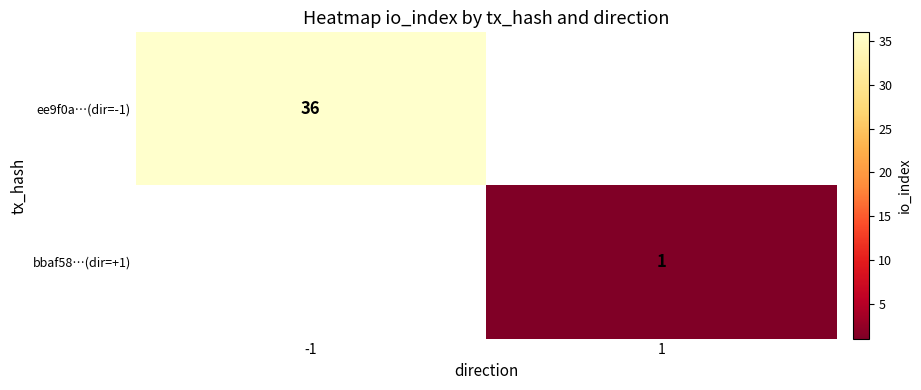

What is the maximum value shown in the chart?

36.0